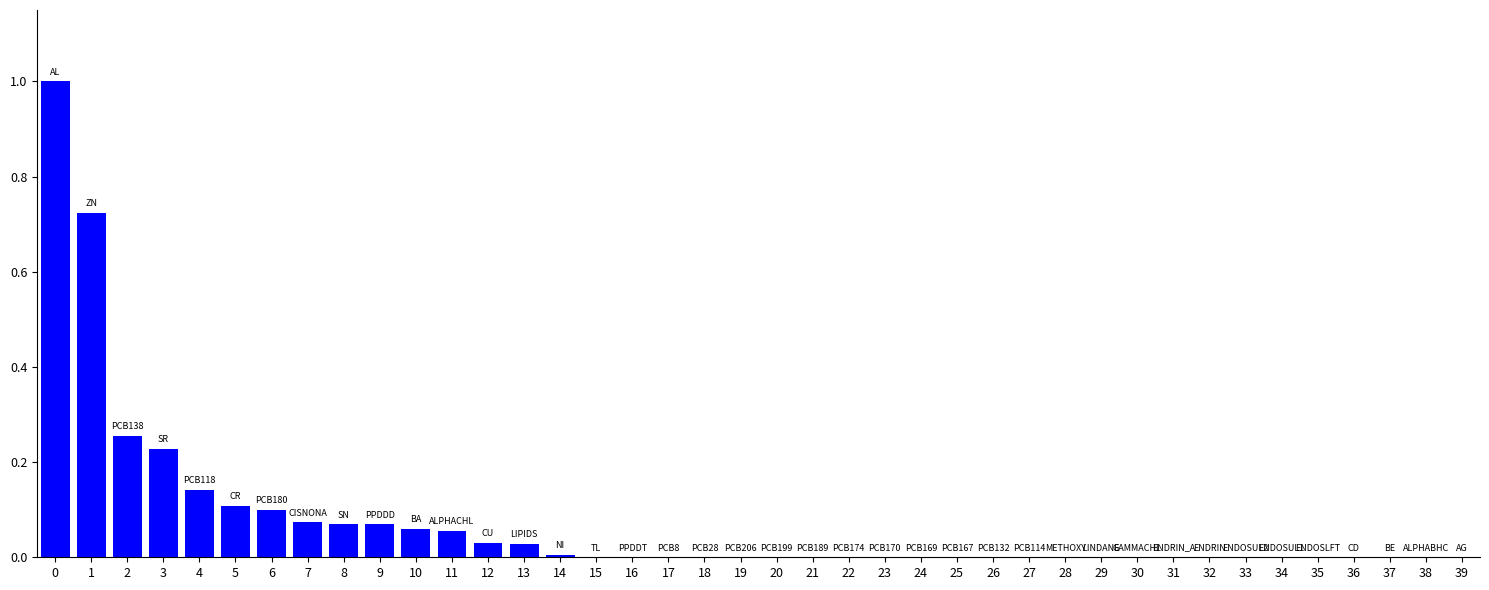

What is the greatest value displayed?

1.0